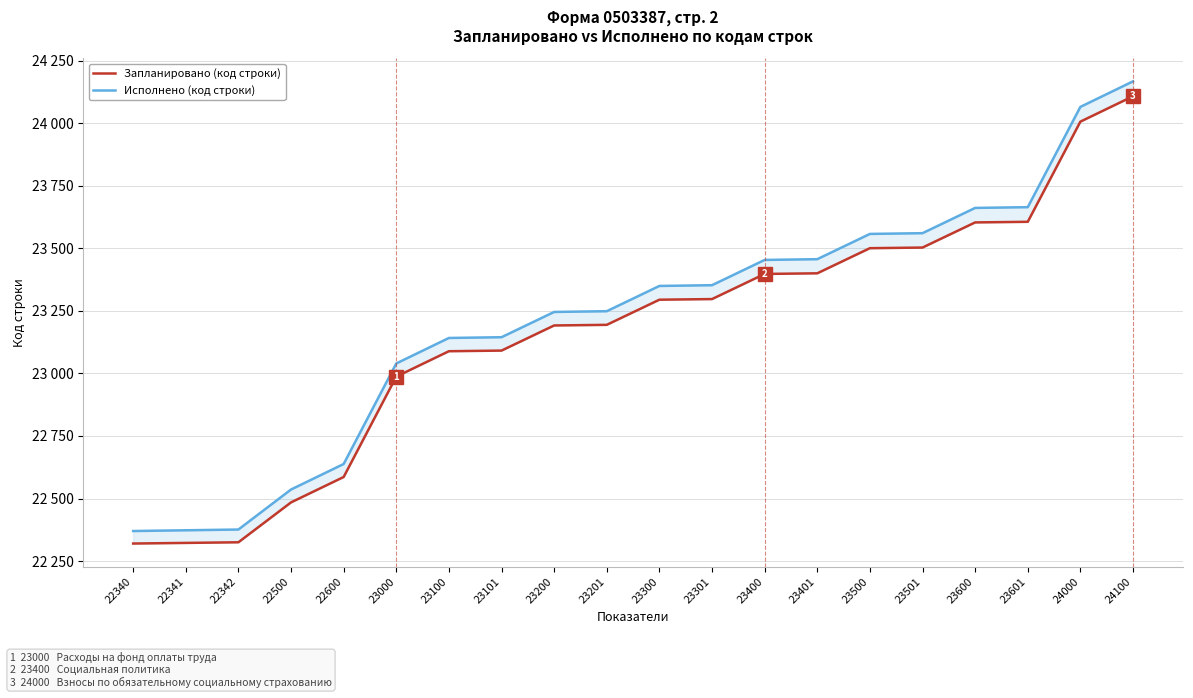

How many lines are shown in the chart?

2